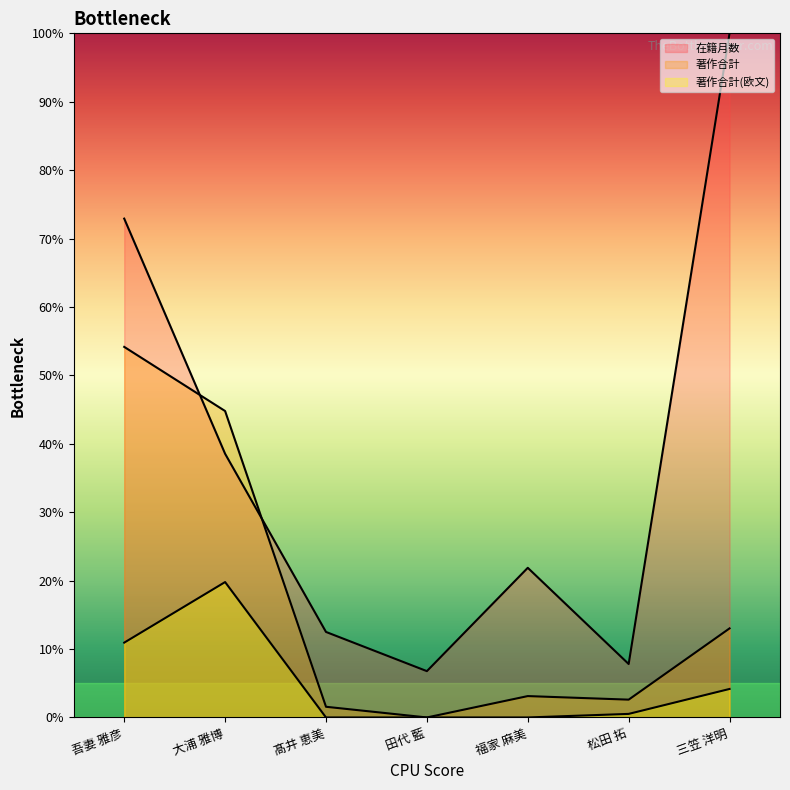

Count the number of categories in the chart.

7